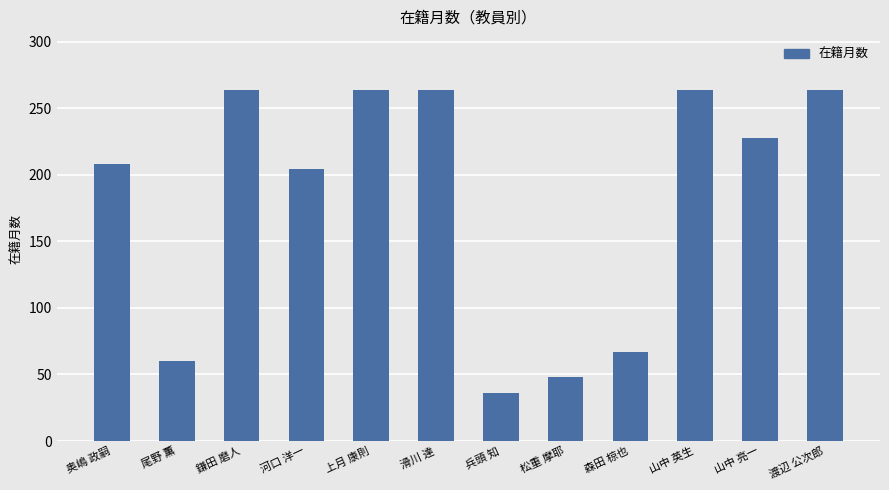

Reading left to right, transcribe all the data shown in this chart.

奥嶋 政嗣=208	尾野 薫=60	鎌田 磨人=264	河口 洋一=204	上月 康則=264	滑川 達=264	兵頭 知=36	松重 摩耶=48	森田 椋也=67	山中 英生=264	山中 亮一=228	渡辺 公次郎=264